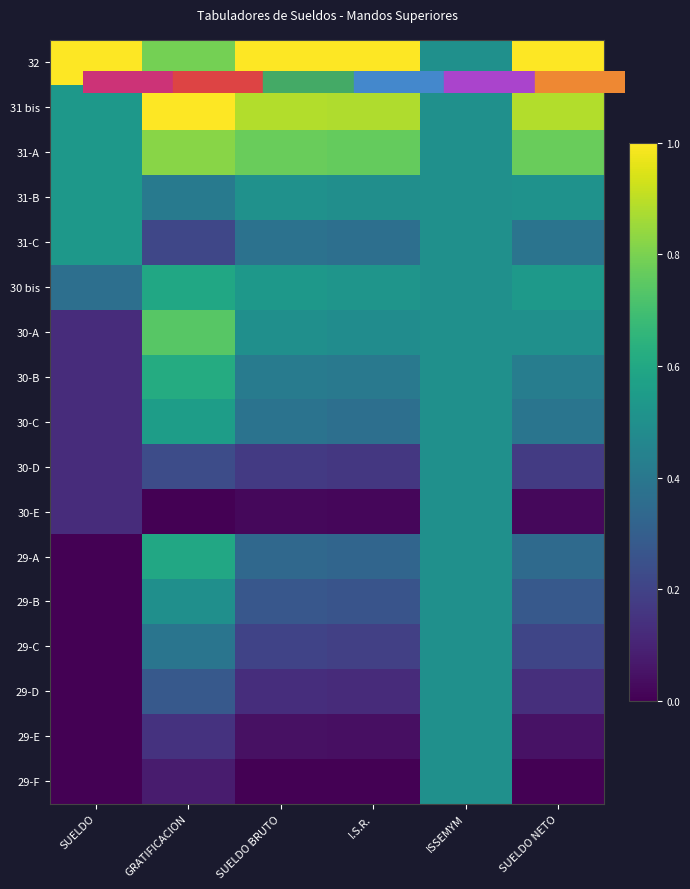

Which category has the highest value across all series?

SUELDO